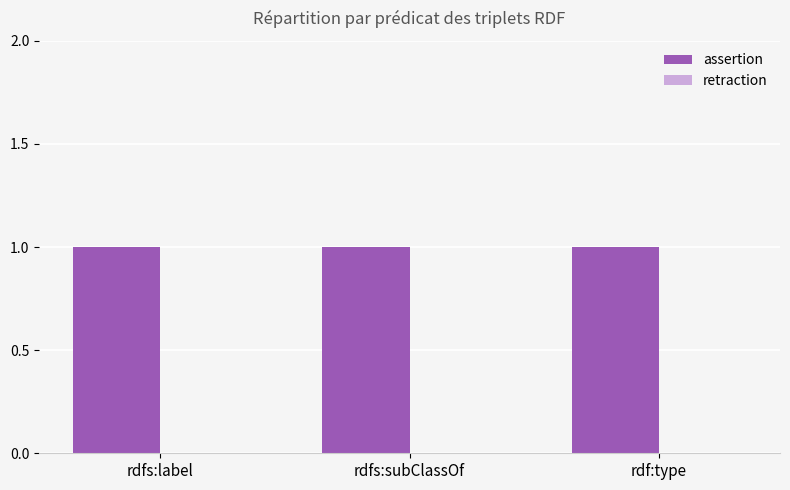

The assertion series shows 0 at rdf:type. True or false?

False